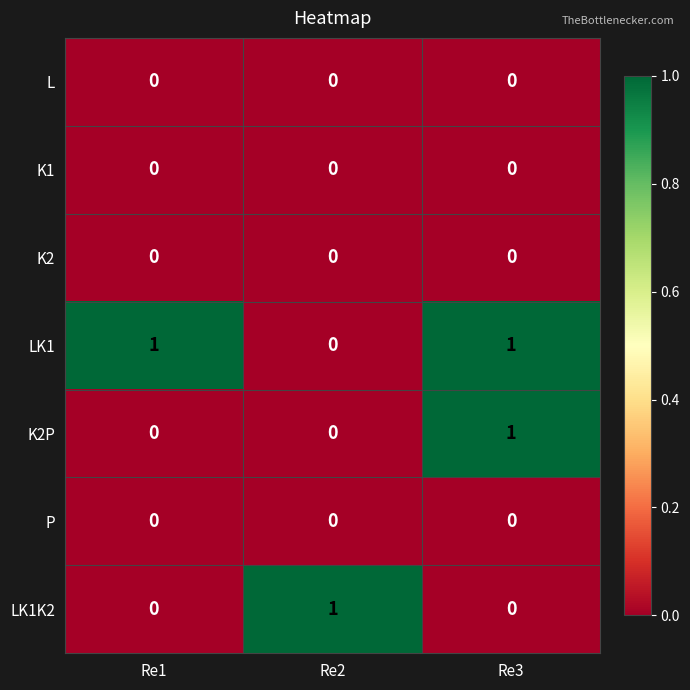

At which category is the sum across all series the highest?

Re3